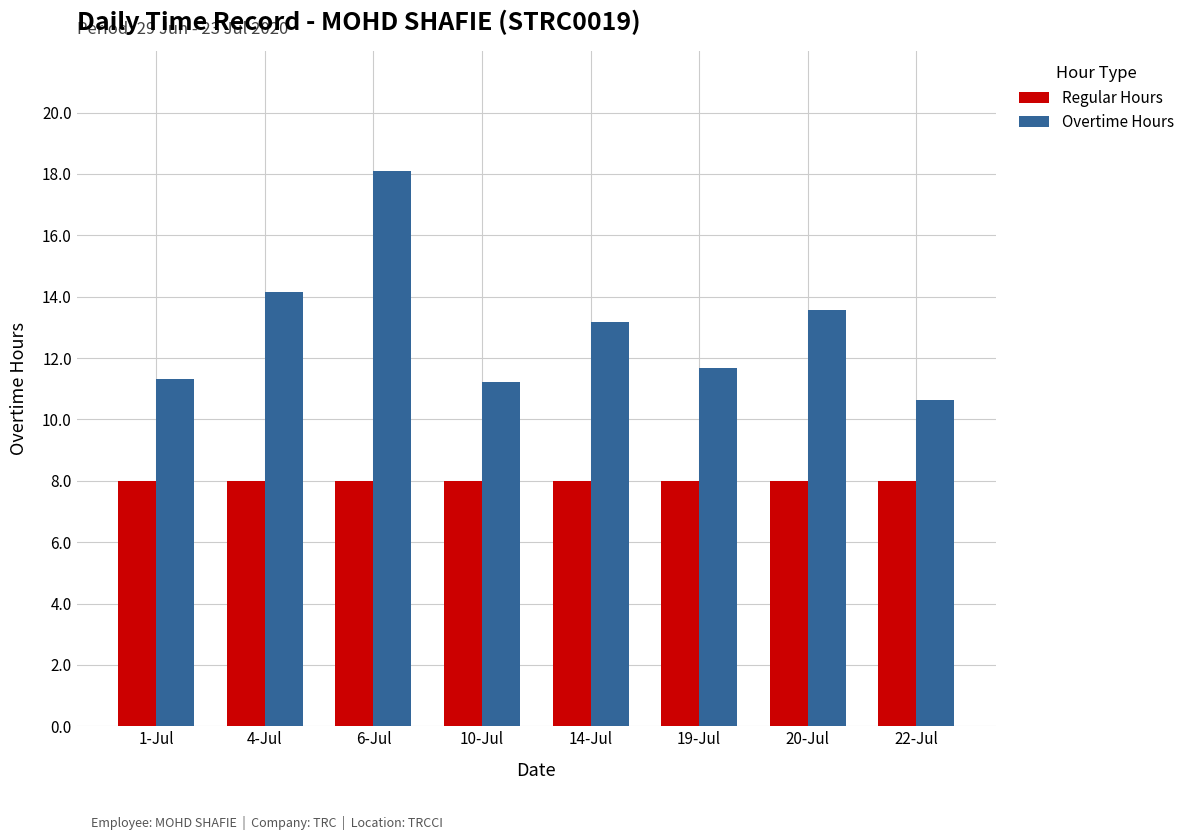

Reading left to right, what are all the values shown in this chart?

Regular Hours: 1-Jul=8.0	4-Jul=8.0	6-Jul=8.0	10-Jul=8.0	14-Jul=8.0	19-Jul=8.0	20-Jul=8.0	22-Jul=8.0
Overtime Hours: 1-Jul=11.3	4-Jul=14.2	6-Jul=18.1	10-Jul=11.2	14-Jul=13.2	19-Jul=11.7	20-Jul=13.6	22-Jul=10.6